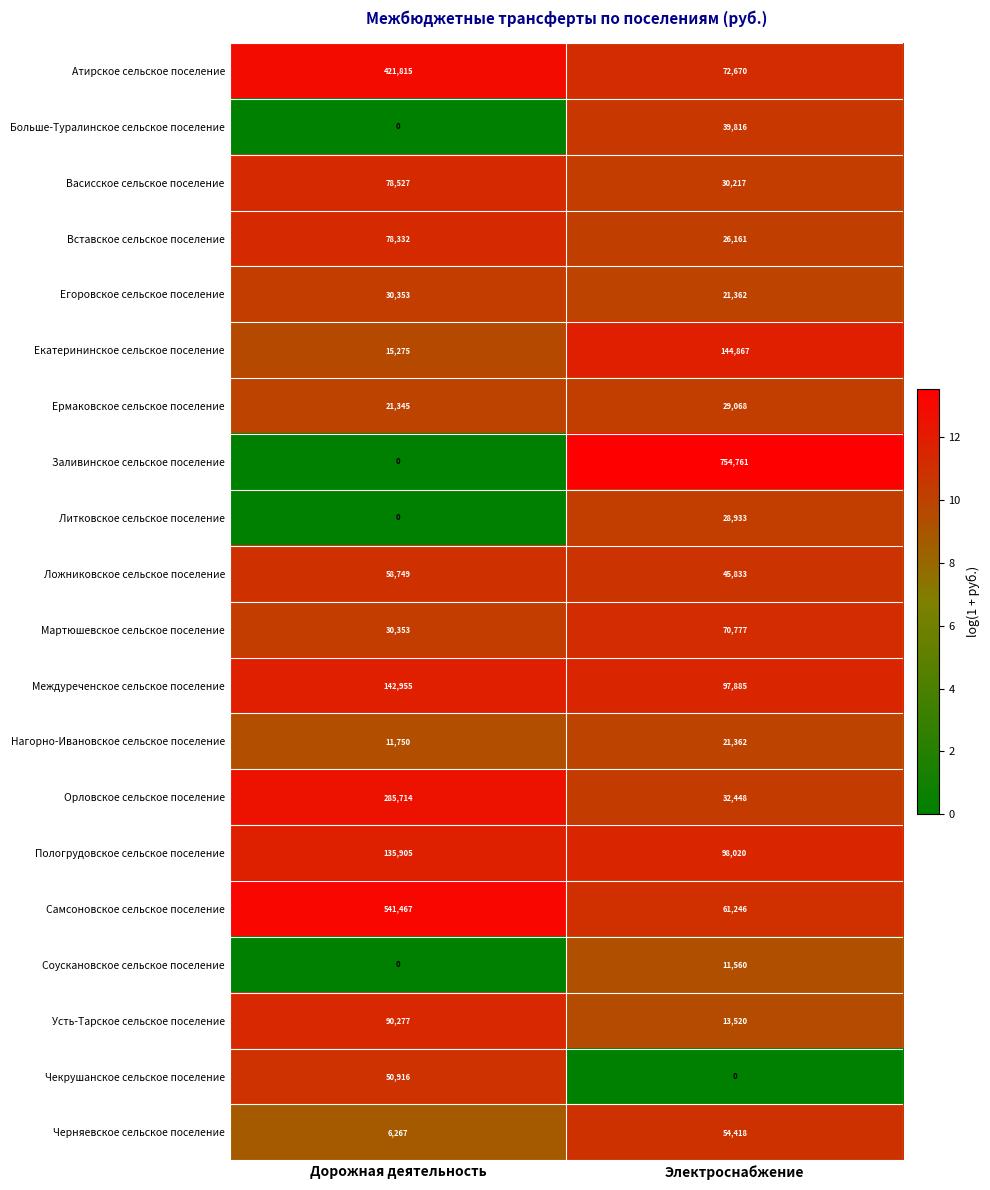

What is the total value across all series at Дорожная деятельность?

2000000